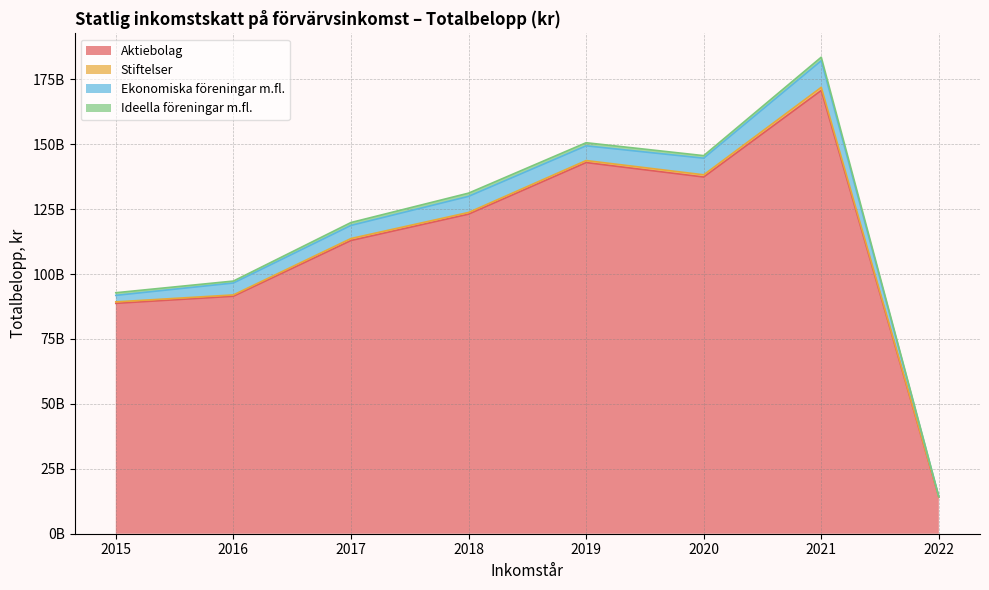

True or false: Aktiebolag and Ideella föreningar m.fl. cross at least once.

False